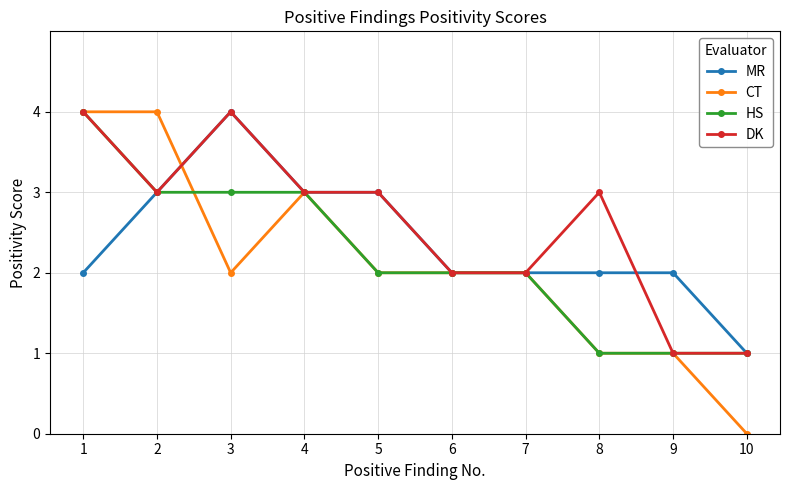

What is the total value across all series at 7?

8